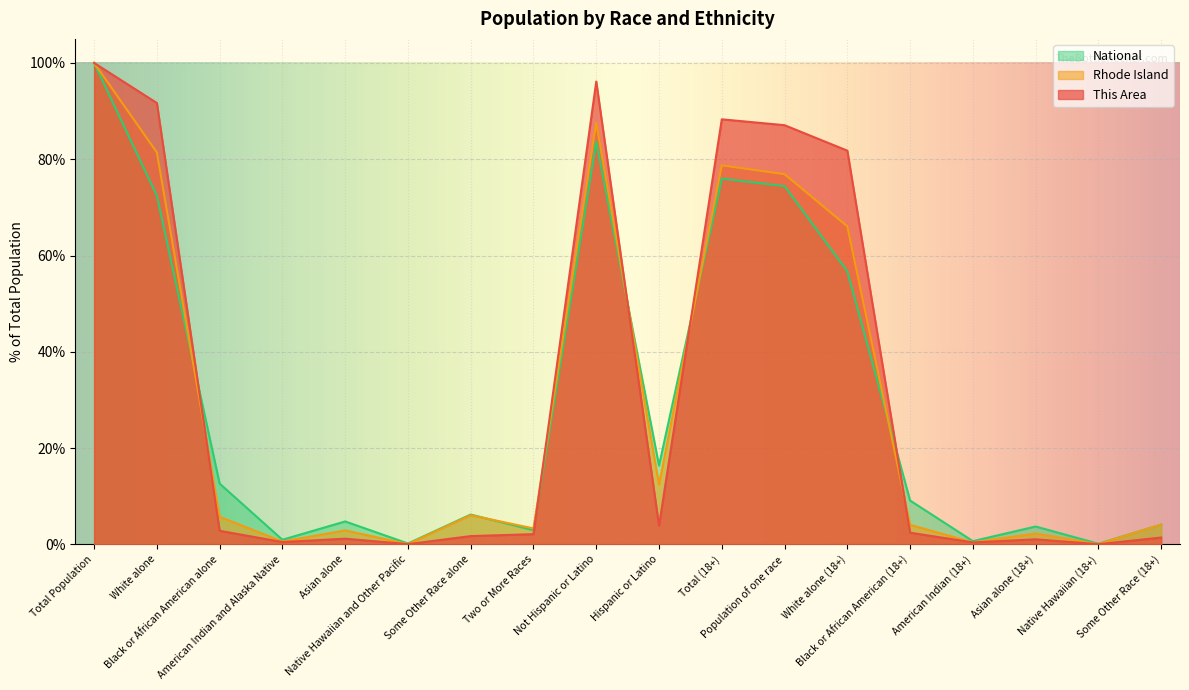

Rank the series by their average value, from highest to lowest.

This Area, Rhode Island, National